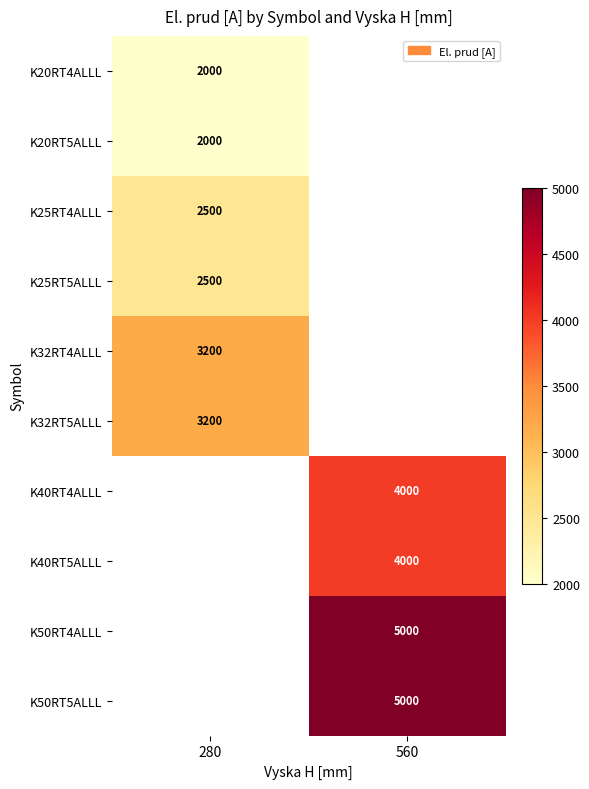

Is it true that K50RT5ALLL equals 6979 at 560?

False